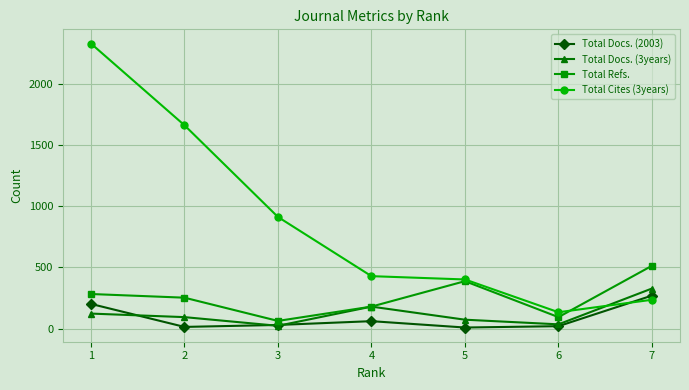

What are all the series names shown in the legend?

Total Docs. (2003), Total Docs. (3years), Total Refs., Total Cites (3years)